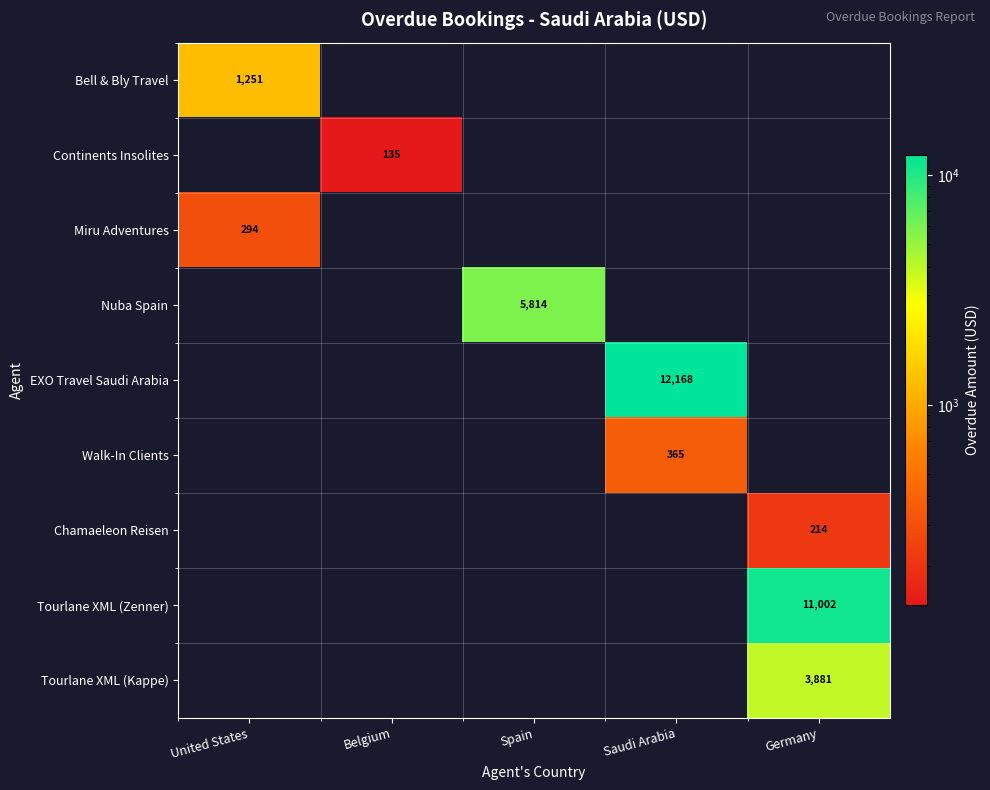

Is it true that Tourlane XML (Kappe) equals 3881 at Germany?

True